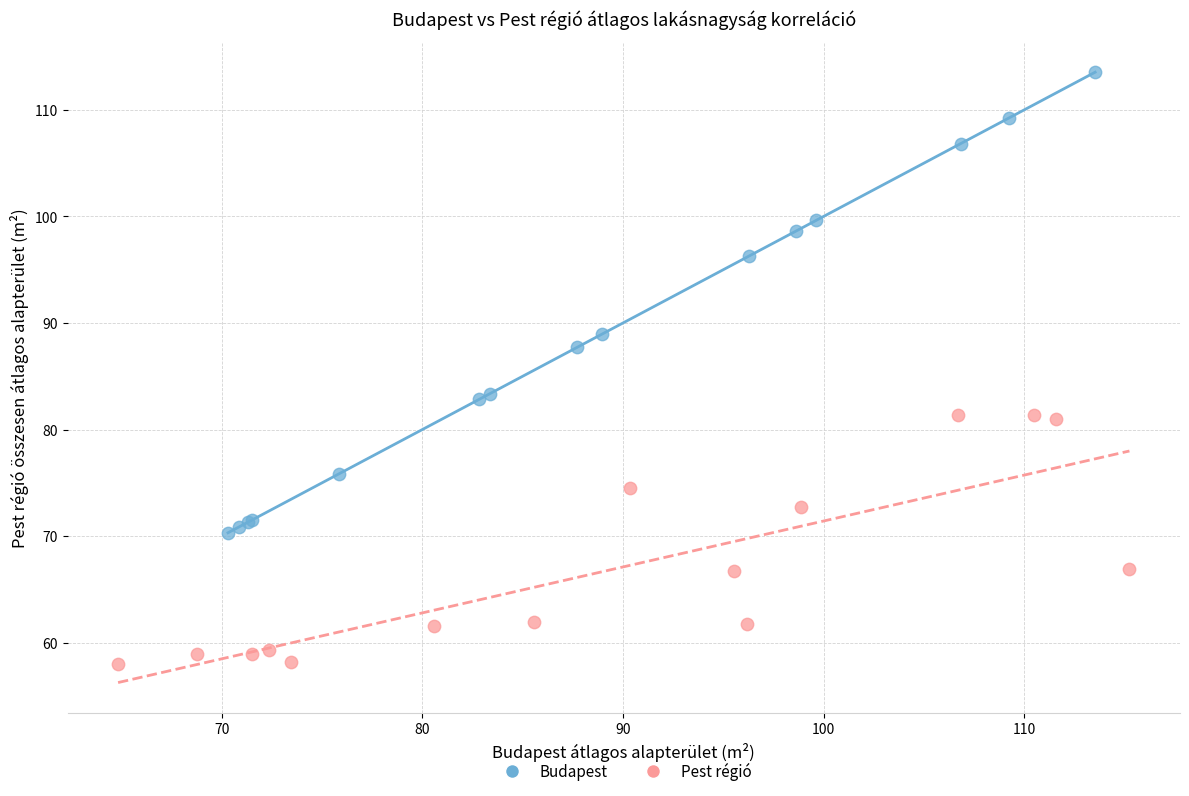

Which series has the widest spread of Y values?

Budapest